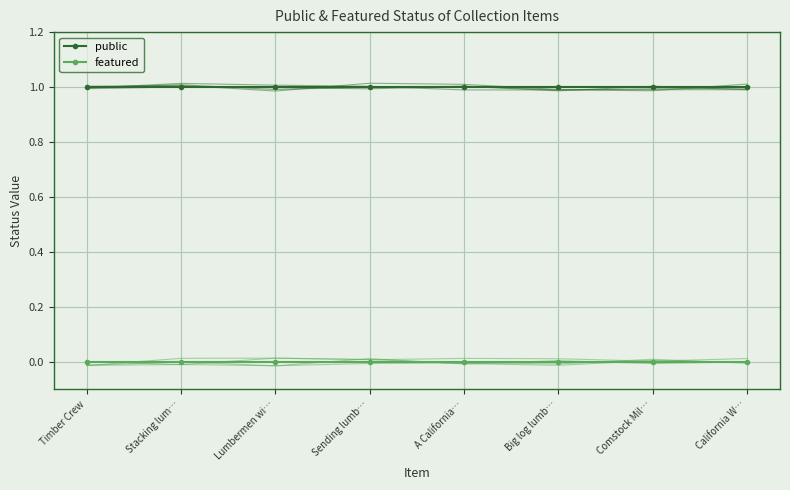

True or false: featured has more than 1 interior local peaks.

False